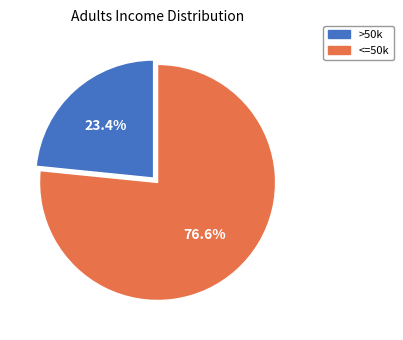

Is there a majority slice in this chart?

Yes